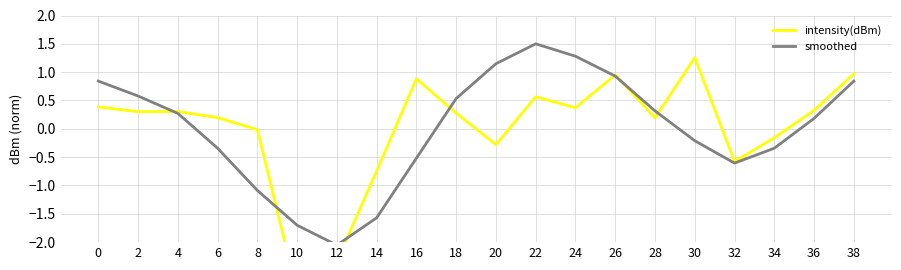

How many lines are shown in the chart?

2